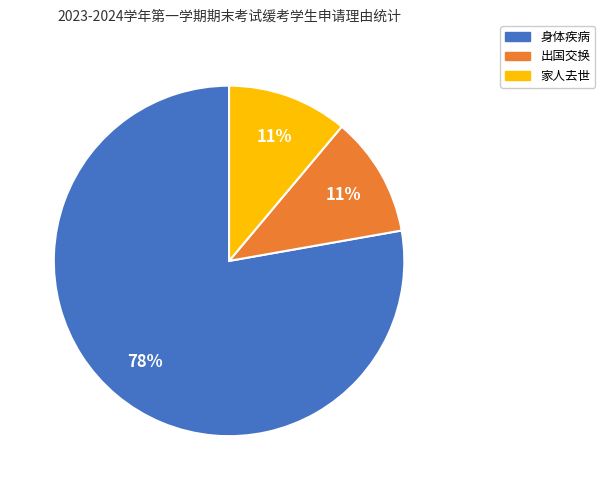

Between 身体疾病 and 出国交换, which is larger?

身体疾病